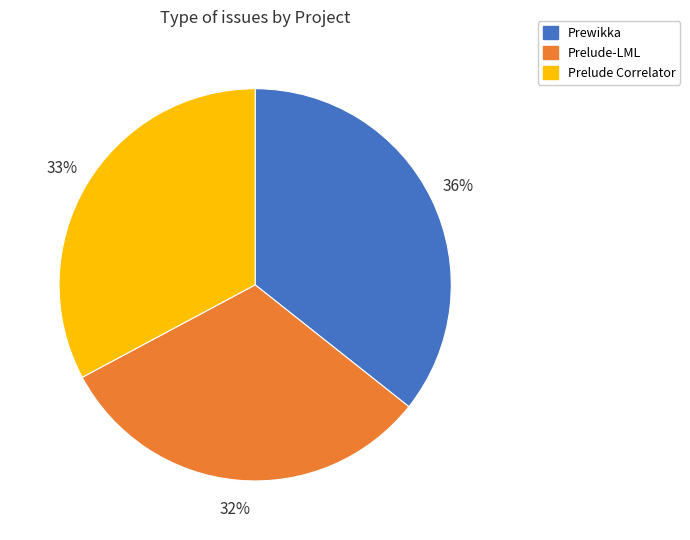

How many segments does this pie chart have?

3